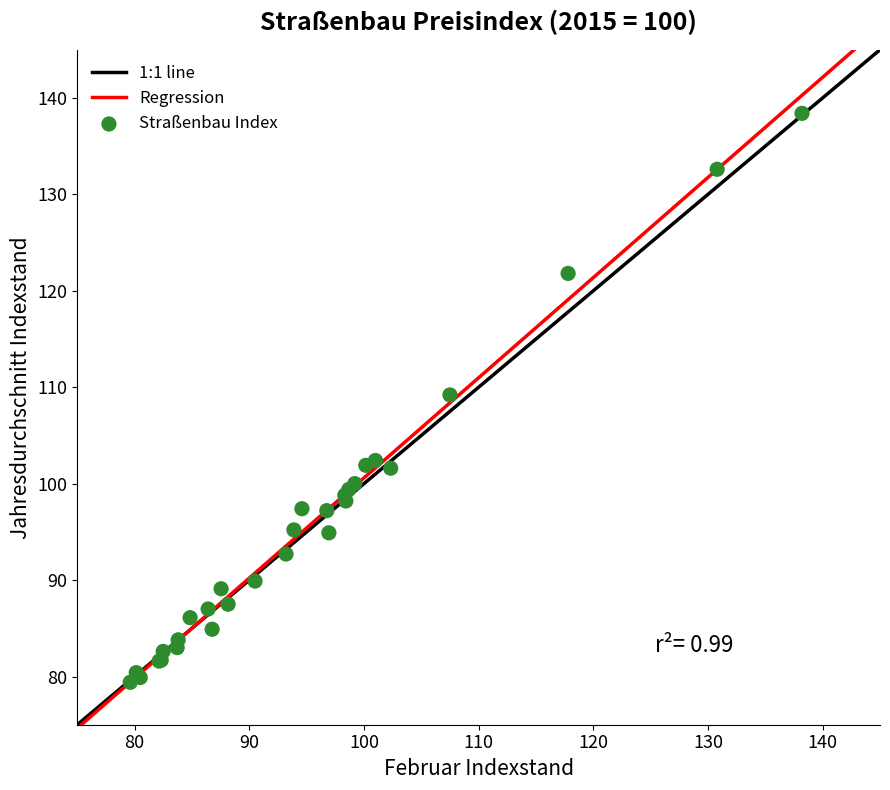

What Y value in the scatter plot is closest to 108?

109.2